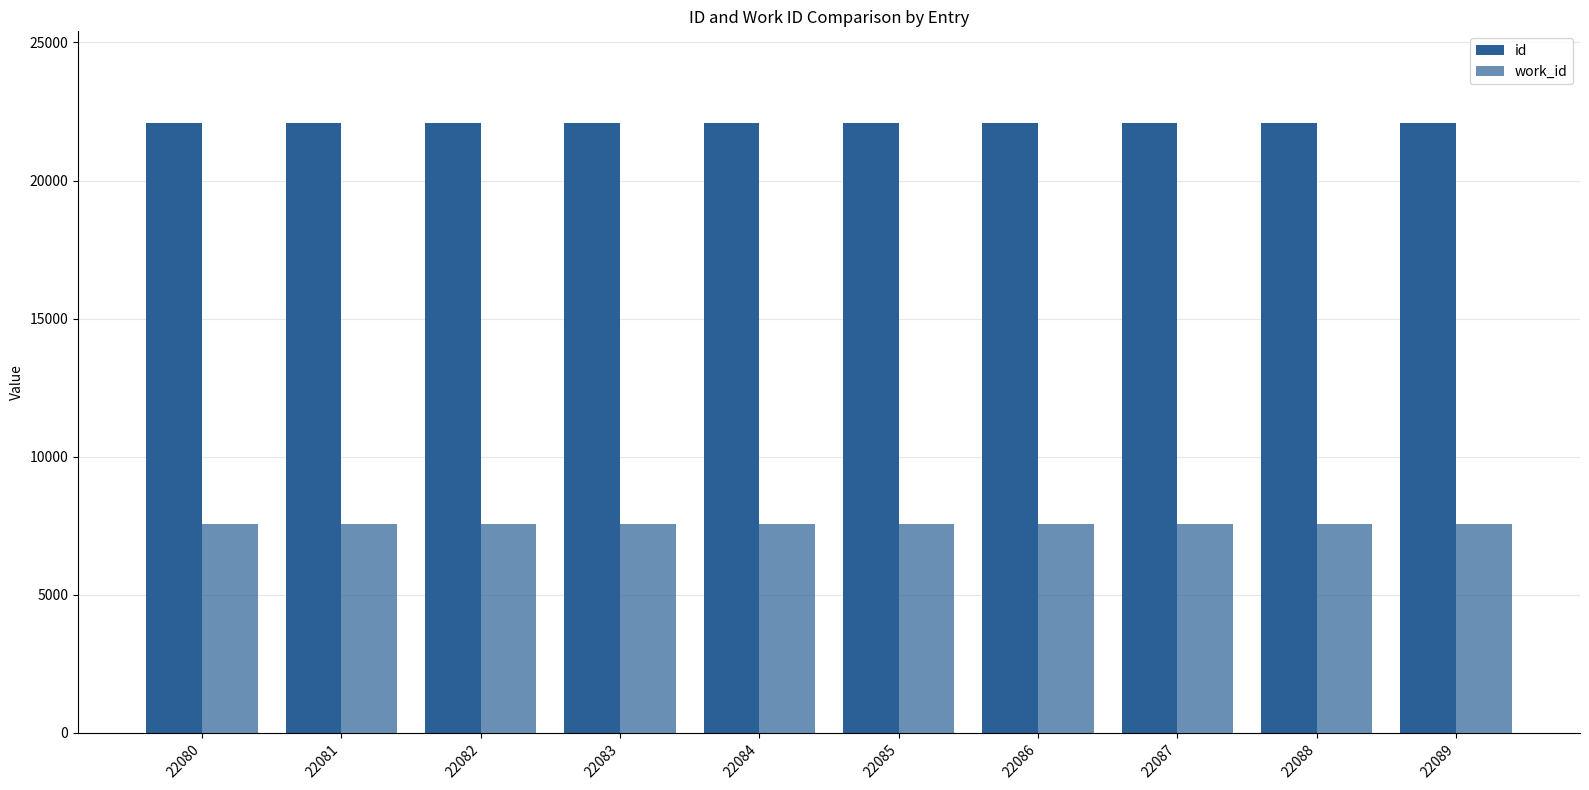

At which label does id first exceed 22085?

22086